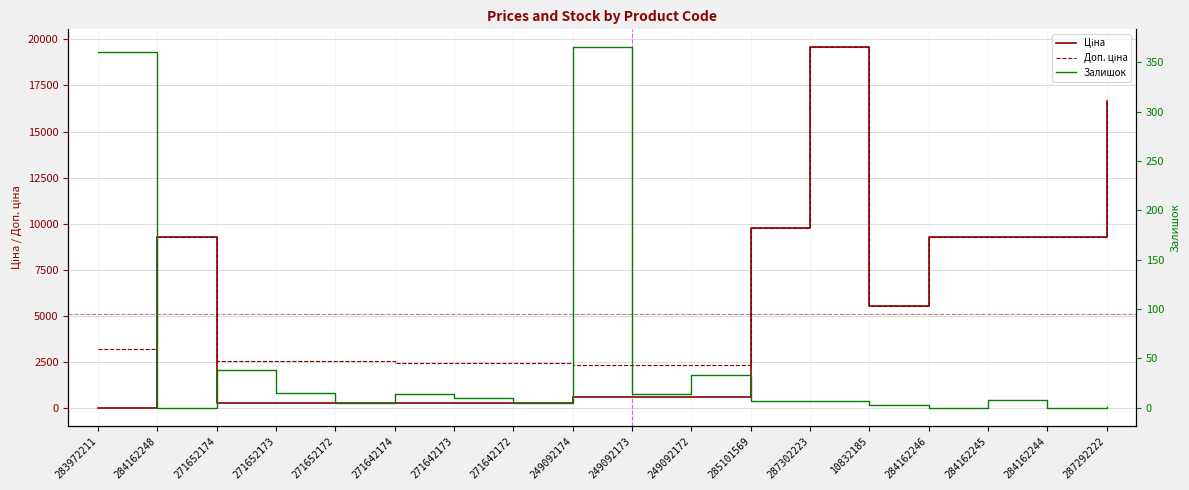

Which category has the highest value in the Залишок series?

249092174